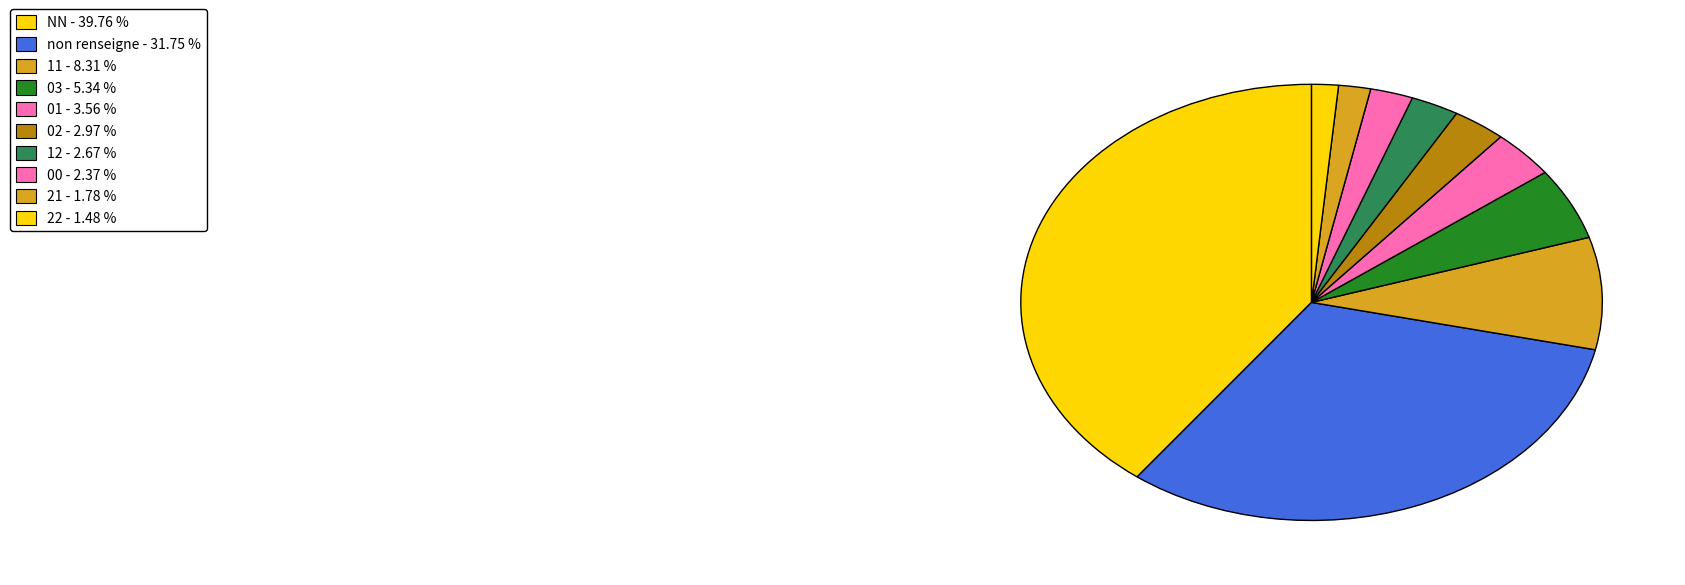

Does any single category account for the majority?

No